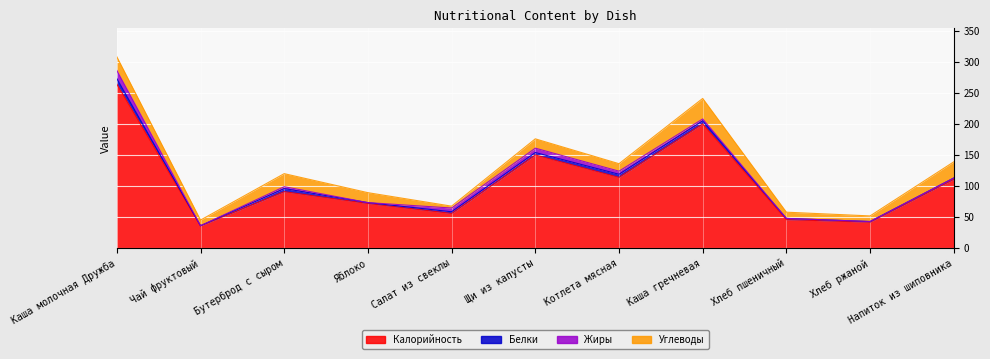

Where is the first local minimum for Белки?

Чай фруктовый